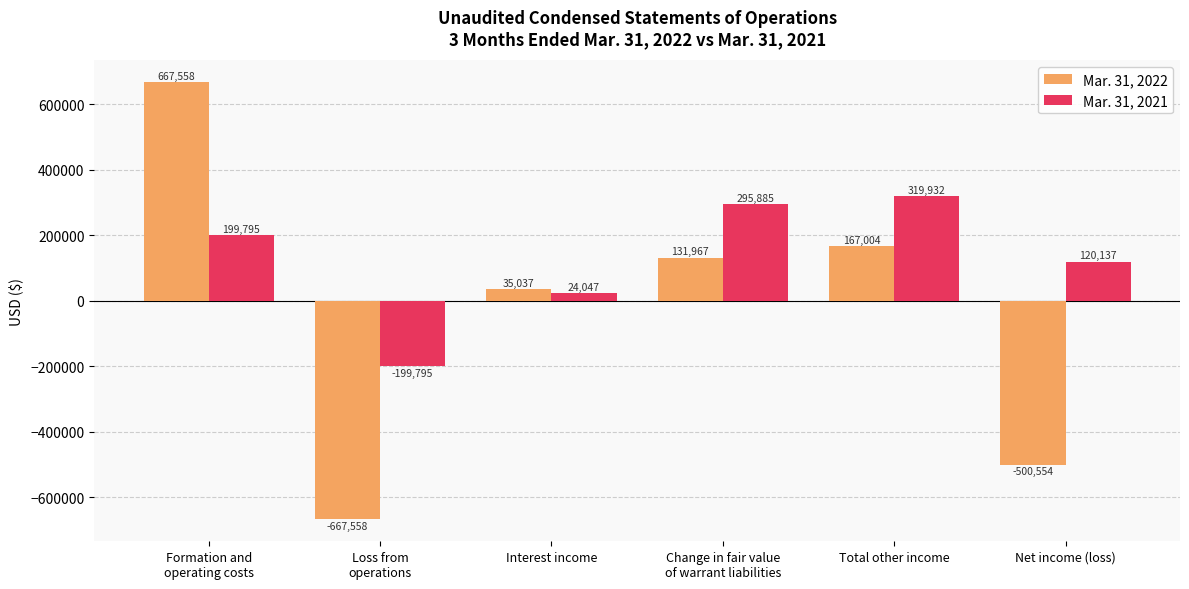

What is the label of the 1st bar from the left?

Formation and
operating costs